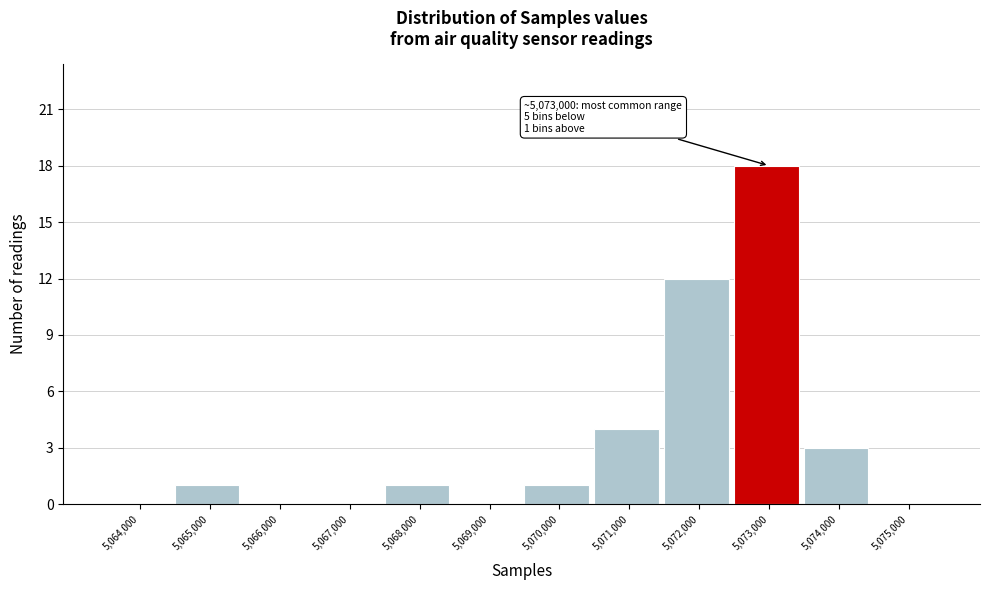

Reading left to right, list all the values displayed in this chart.

5,064,000=0	5,065,000=1	5,066,000=0	5,067,000=0	5,068,000=1	5,069,000=0	5,070,000=1	5,071,000=4	5,072,000=12	5,073,000=18	5,074,000=3	5,075,000=0